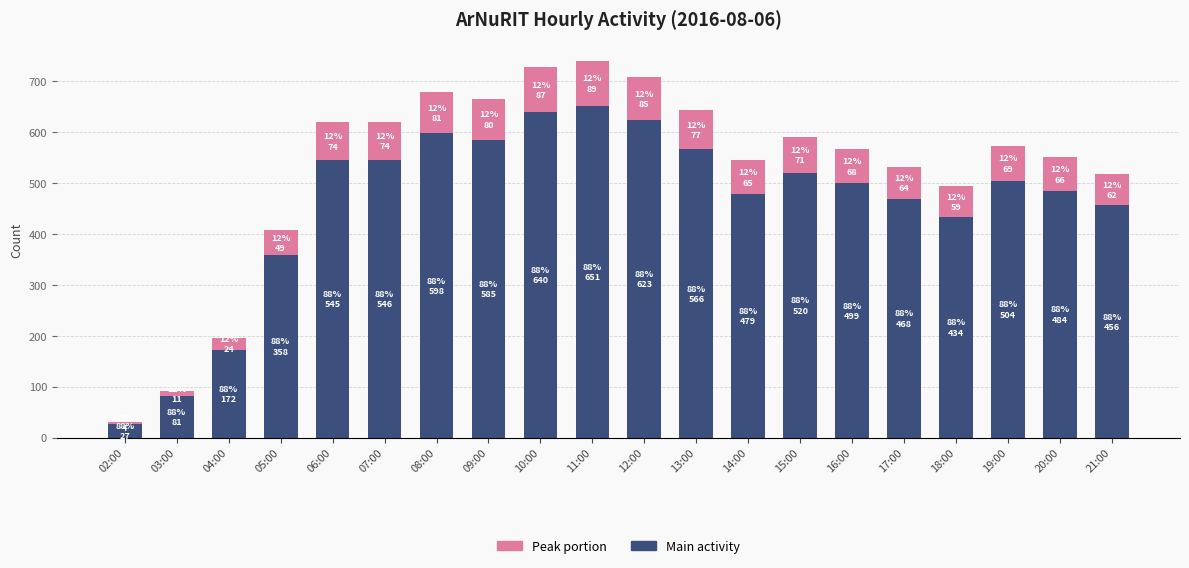

Which category has the lowest value in the Main activity series?

02:00